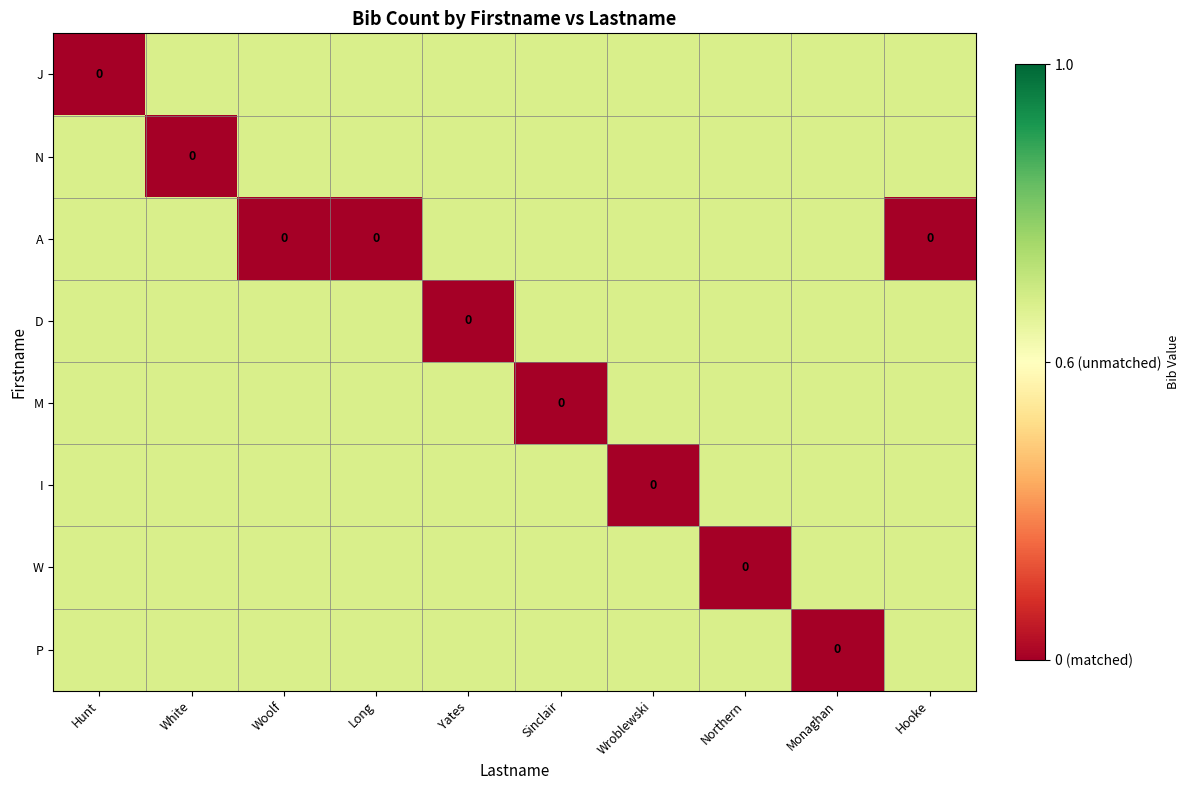

The value of I at Hooke is 0.6. True or false?

True